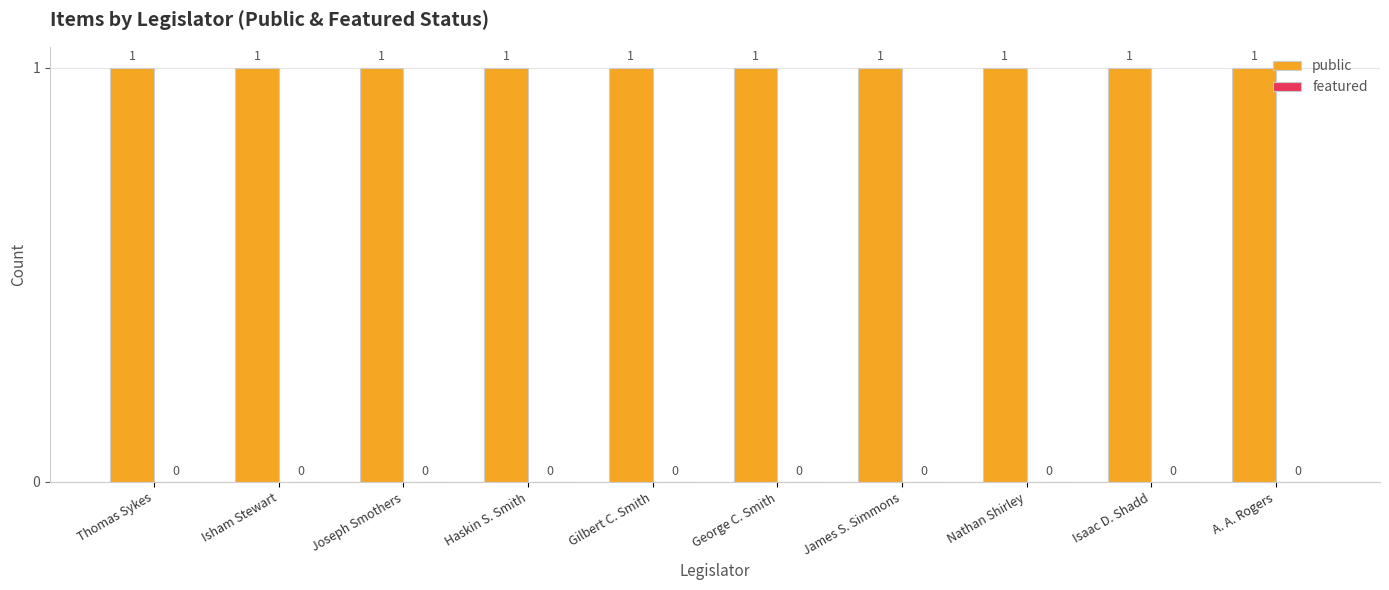

Reading left to right, extract all data points from this chart.

public: 1	1	1	1	1	1	1	1	1	1
featured: 0	0	0	0	0	0	0	0	0	0